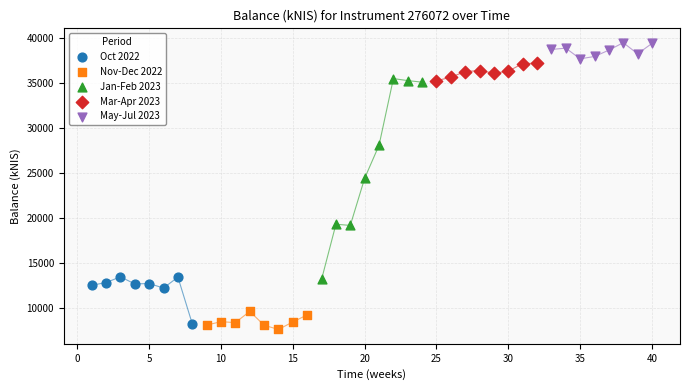

Which series reaches the maximum Y coordinate?

May-Jul 2023